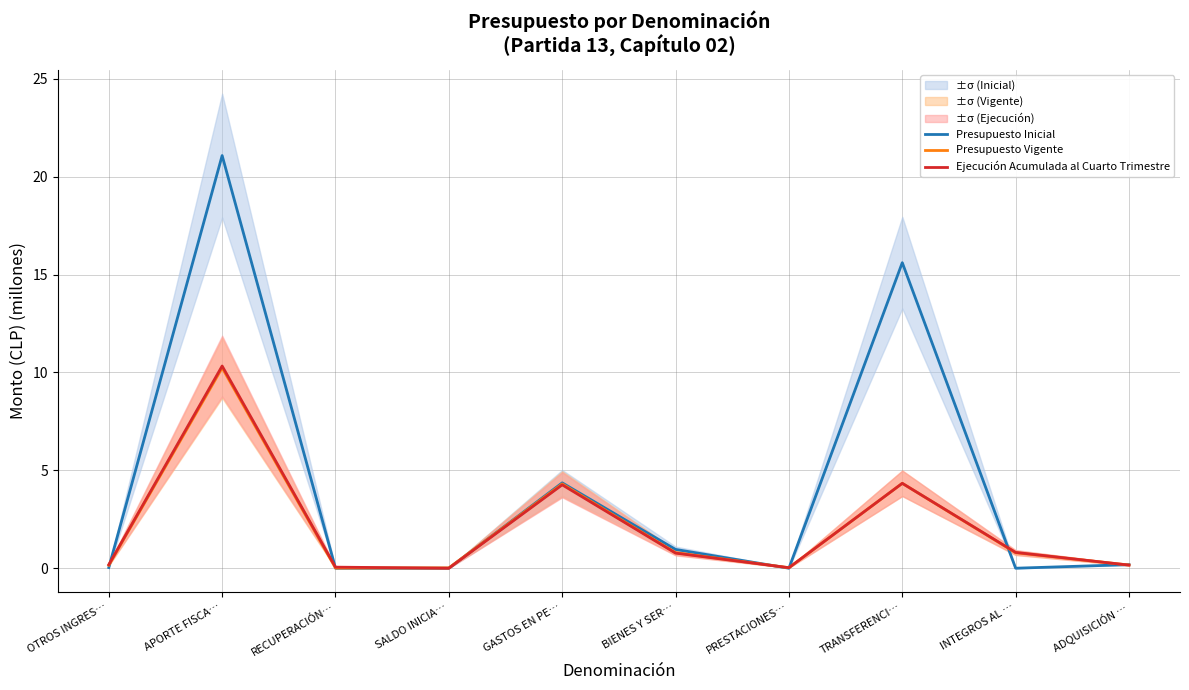

Where do Presupuesto Vigente and Presupuesto Inicial first cross each other?

OTROS INGRES… and APORTE FISCA…